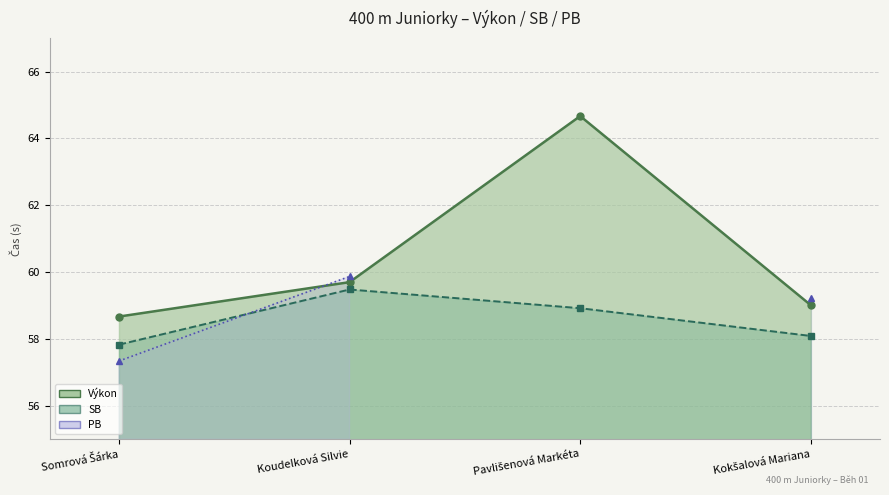

What is the total value across all series at Koudelková Silvie?

119.2